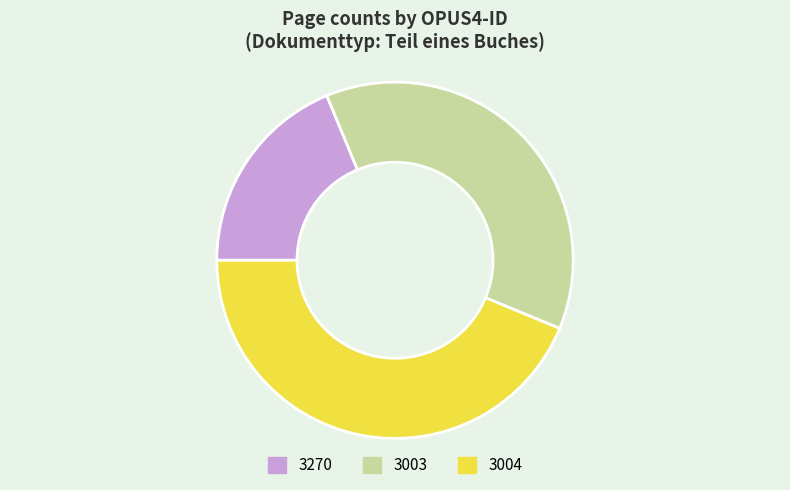

Which category has the biggest portion of the pie?

3004